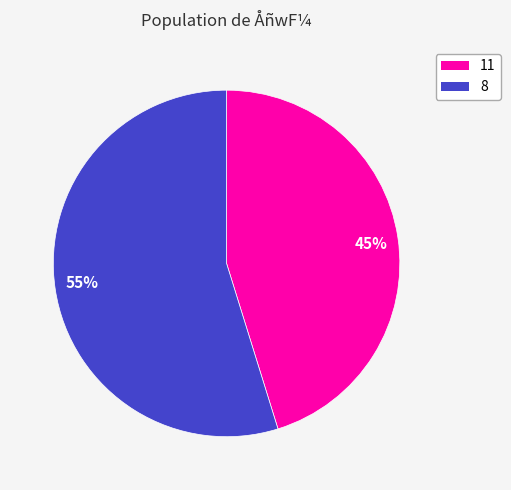

Combined, do 55% and 45% account for over 50%?

Yes